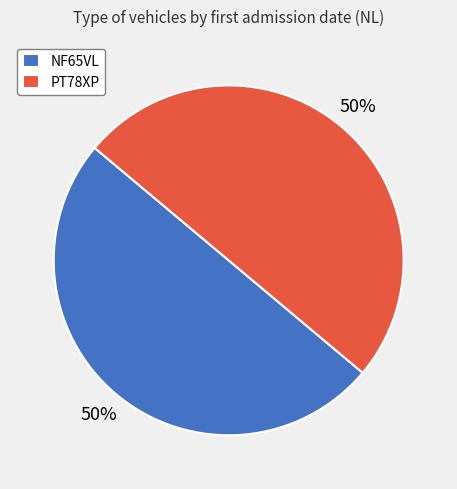

Is the sum of NF65VL and PT78XP greater than half?

Yes